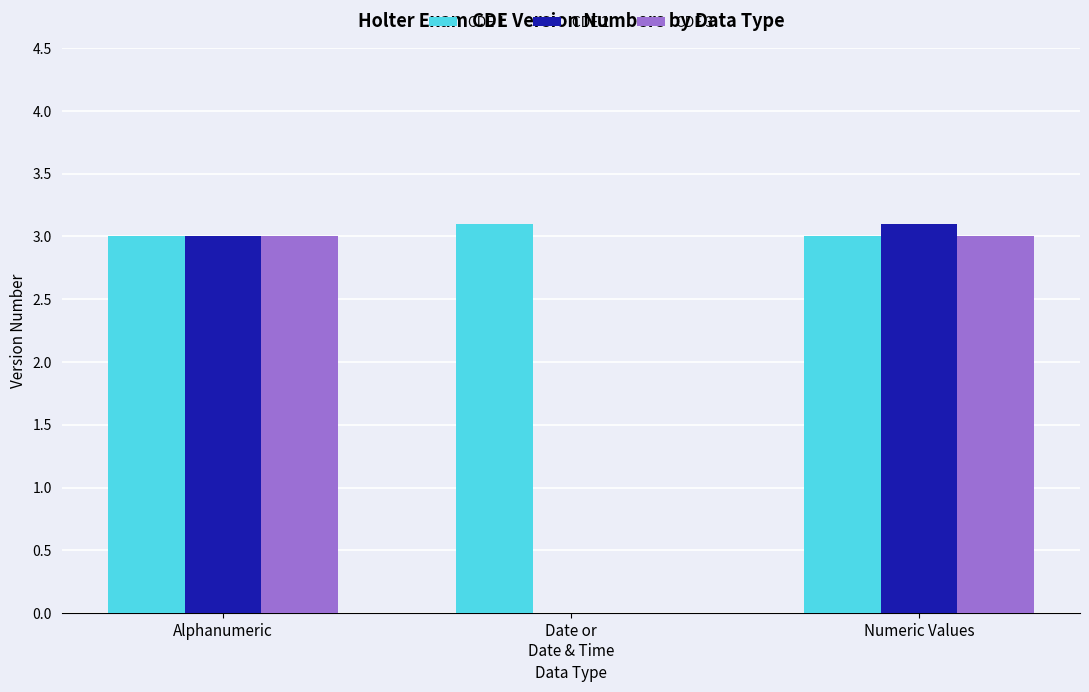

The CDE 2 series shows 3.1 at Numeric Values. True or false?

True